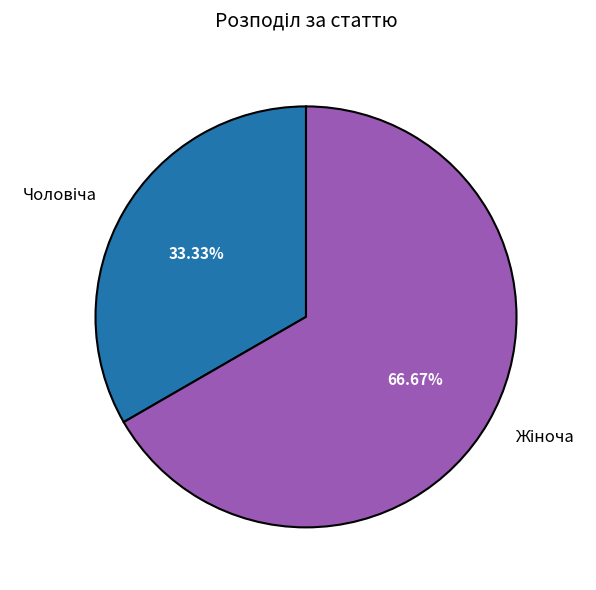

Is there any slice that represents more than half of the pie?

Yes